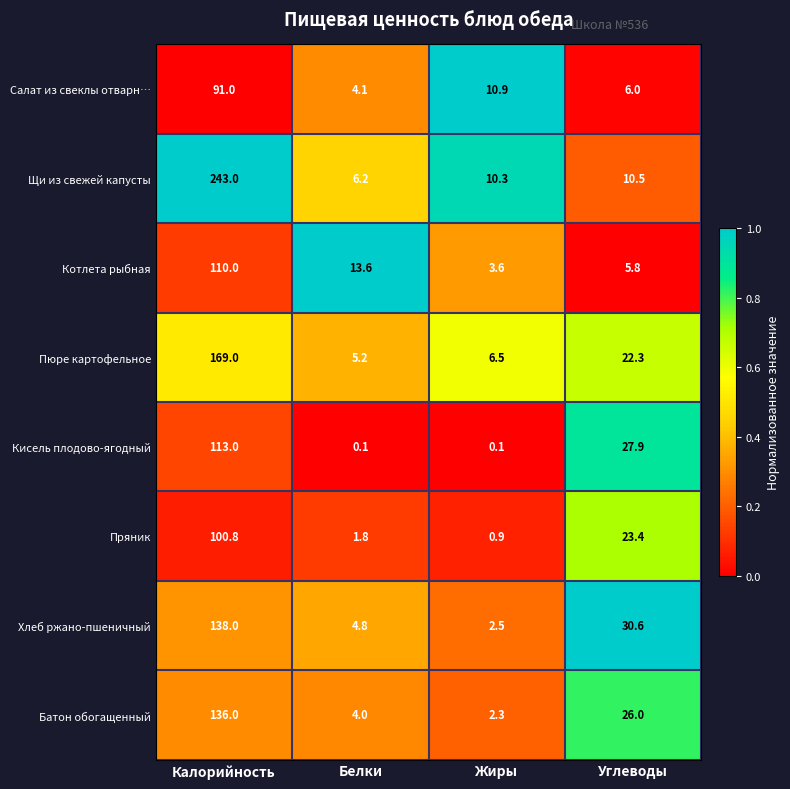

At Жиры, list the series in order from smallest to largest.

Кисель плодово-ягодный, Пряник, Батон обогащенный, Хлеб ржано-пшеничный, Котлета рыбная, Пюре картофельное, Щи из свежей капусты, Салат из свеклы отварн…